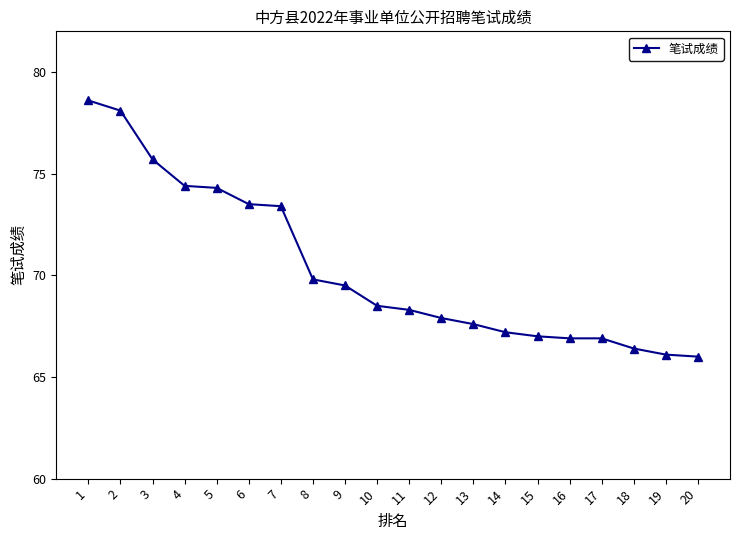

Which has a higher value, 16 or 19?

16